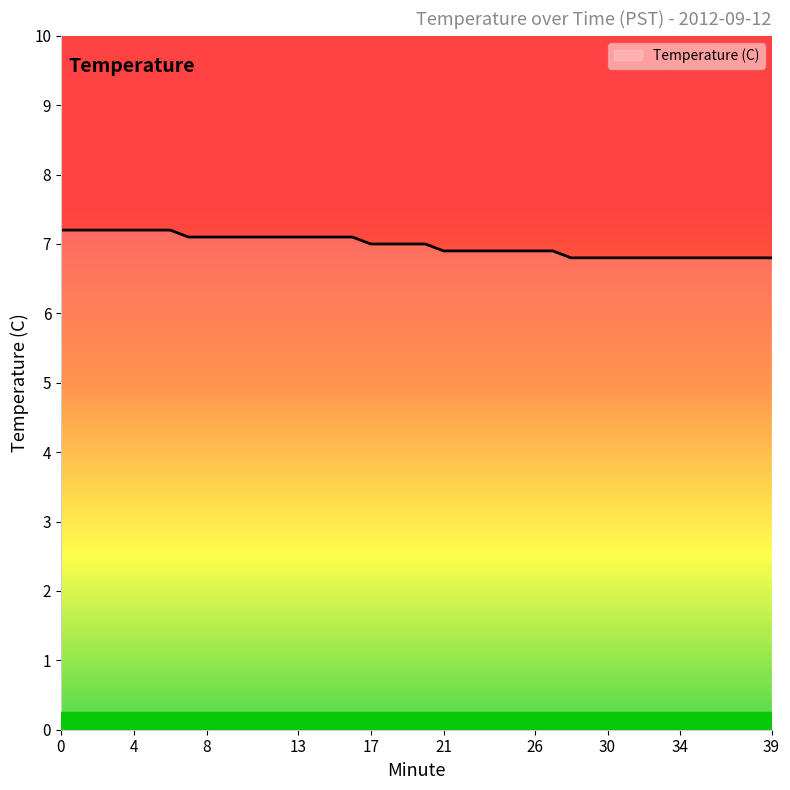

What is the minimum value shown in the chart?

6.8